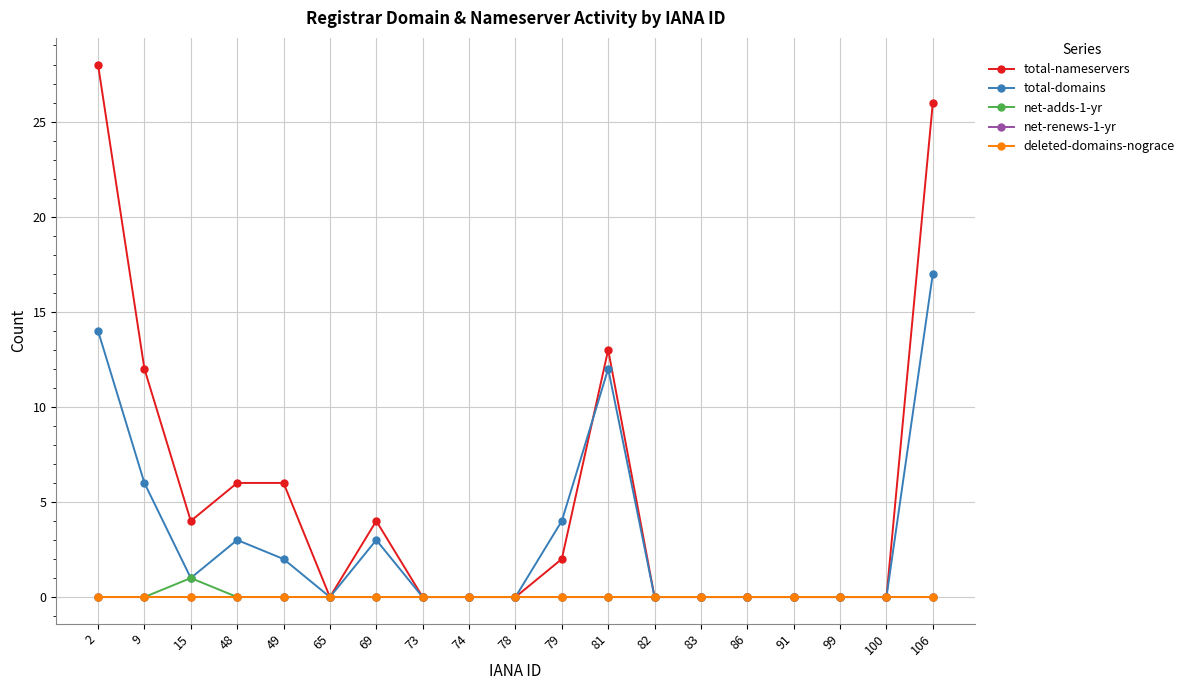

What is the maximum value shown in the chart?

28